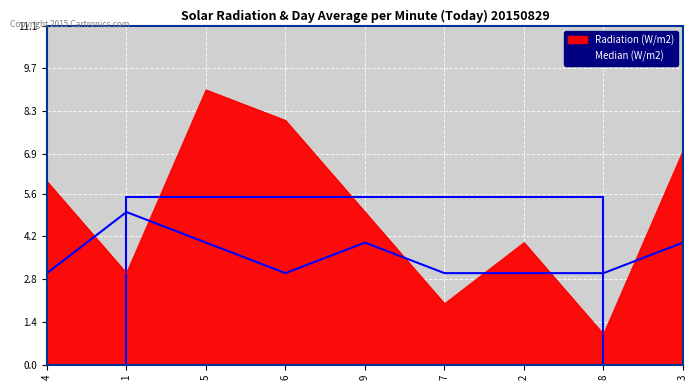

Which series changed the most between 3 and 4?

Radiation (W/m2)